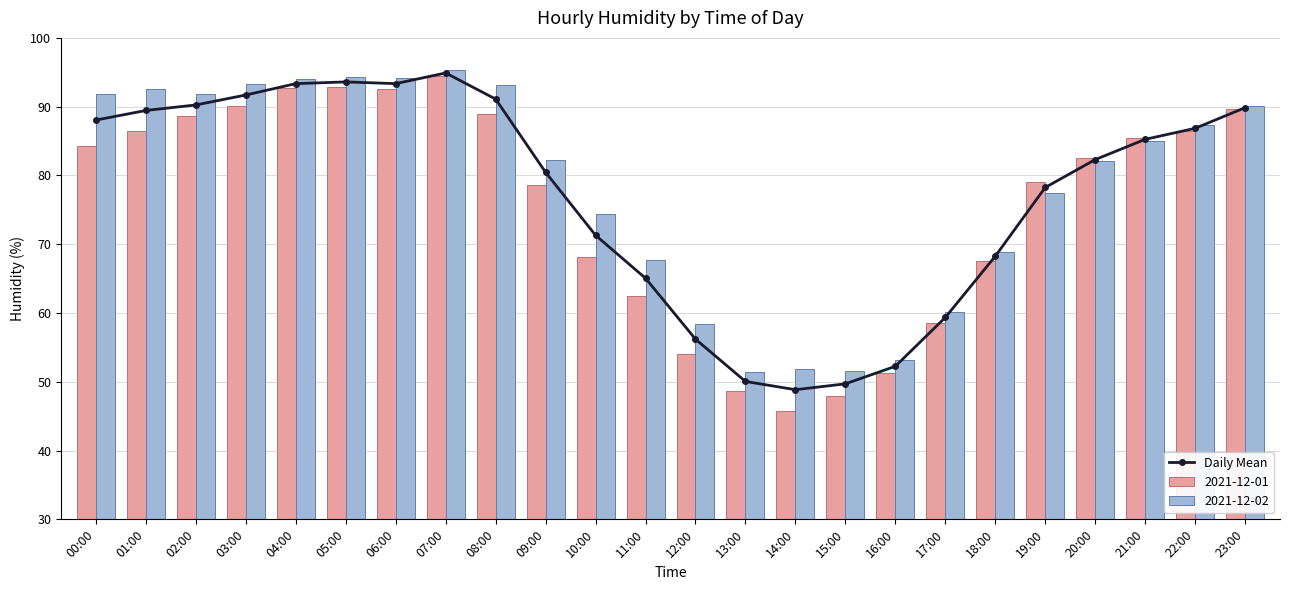

What is the difference between the values at 17:00 and 10:00?

12.0